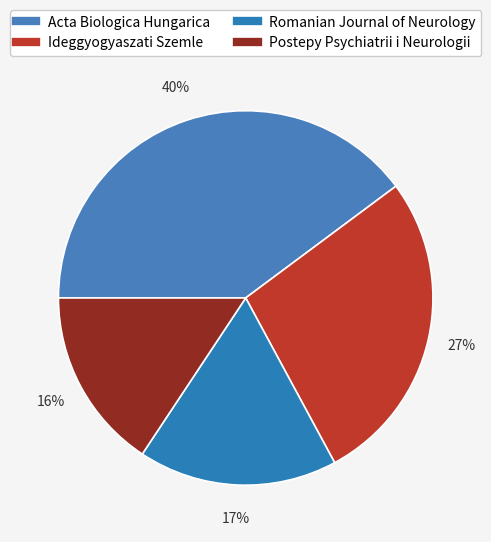

What is the ratio of the value at Postepy Psychiatrii i Neurologii to the value at Ideggyogyaszati Szemle?

0.6